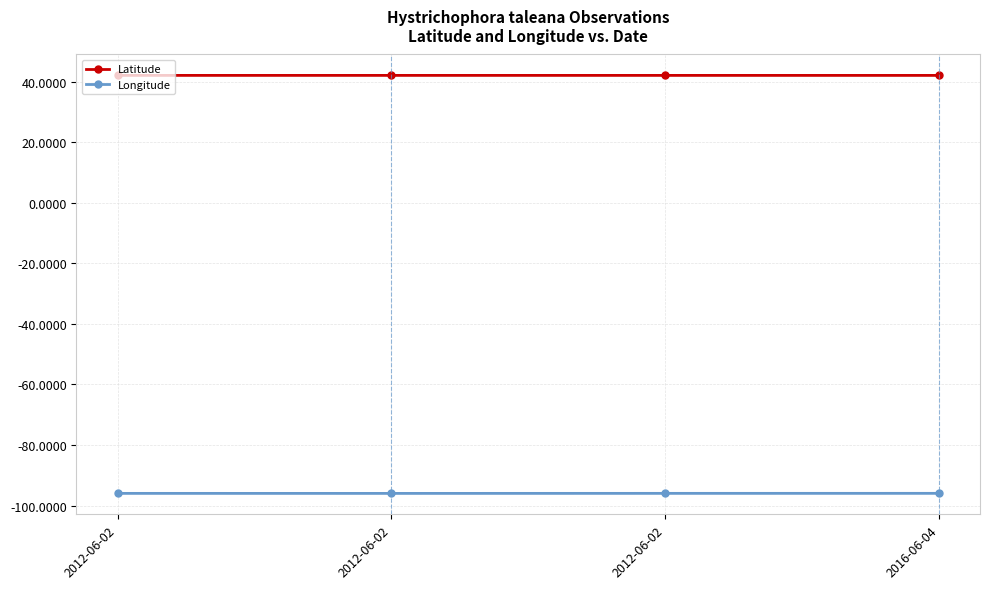

What are all the series names shown in the legend?

Latitude, Longitude